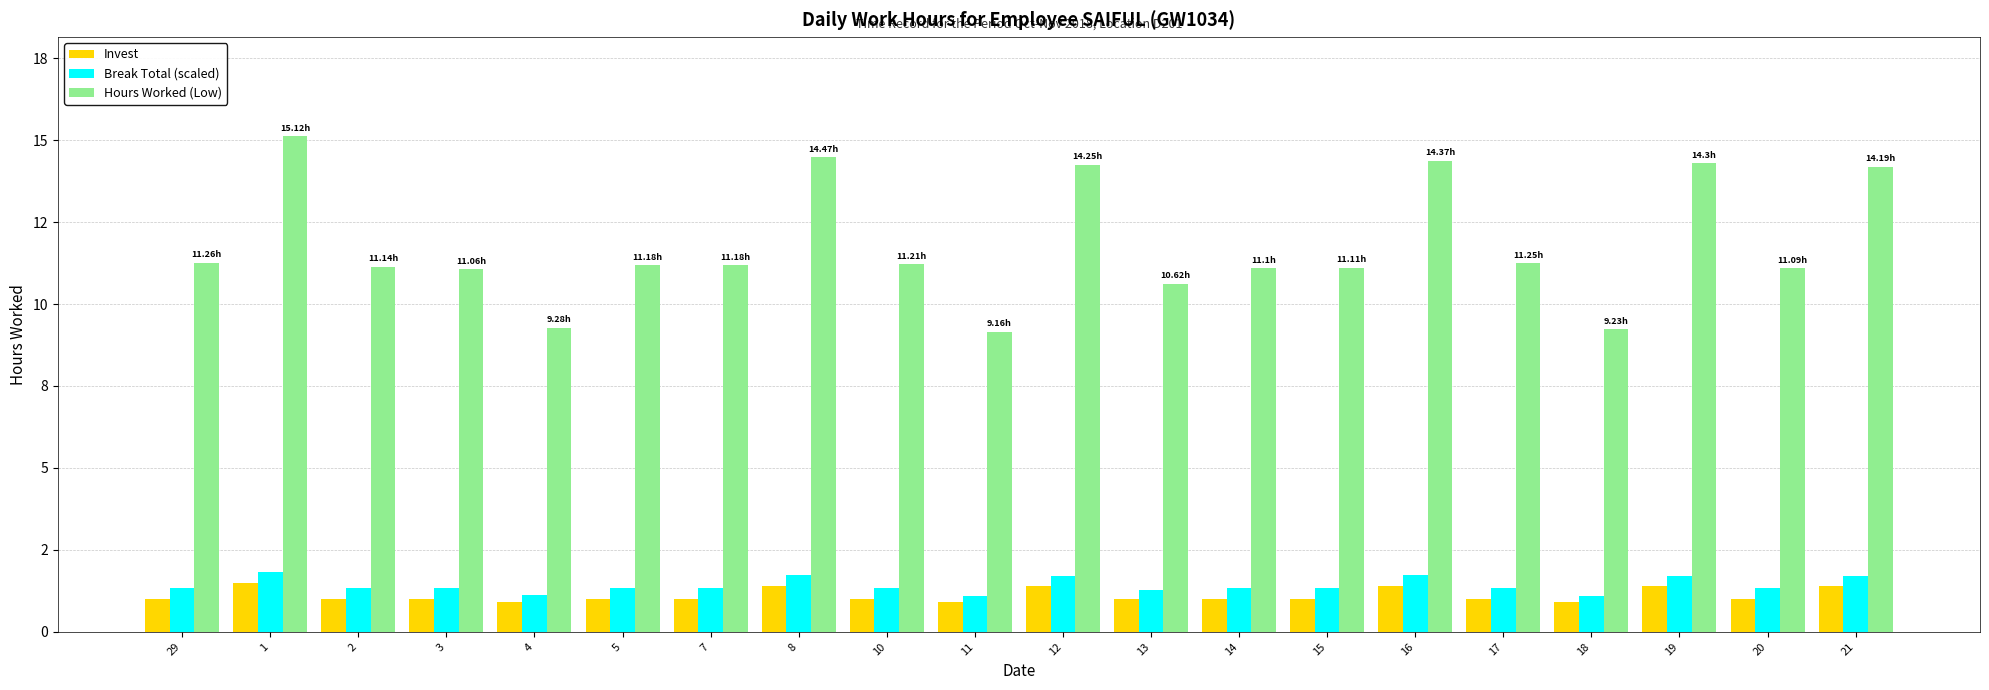

What are all the series names shown in the legend?

Invest, Break Total (scaled), Hours Worked (Low)